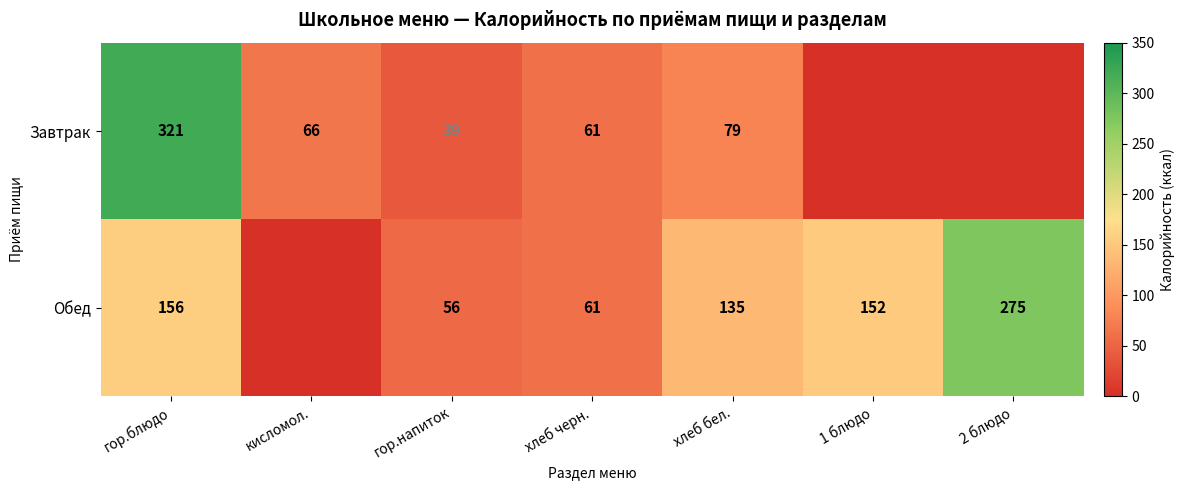

Is it true that Обед equals 209 at хлеб бел.?

False